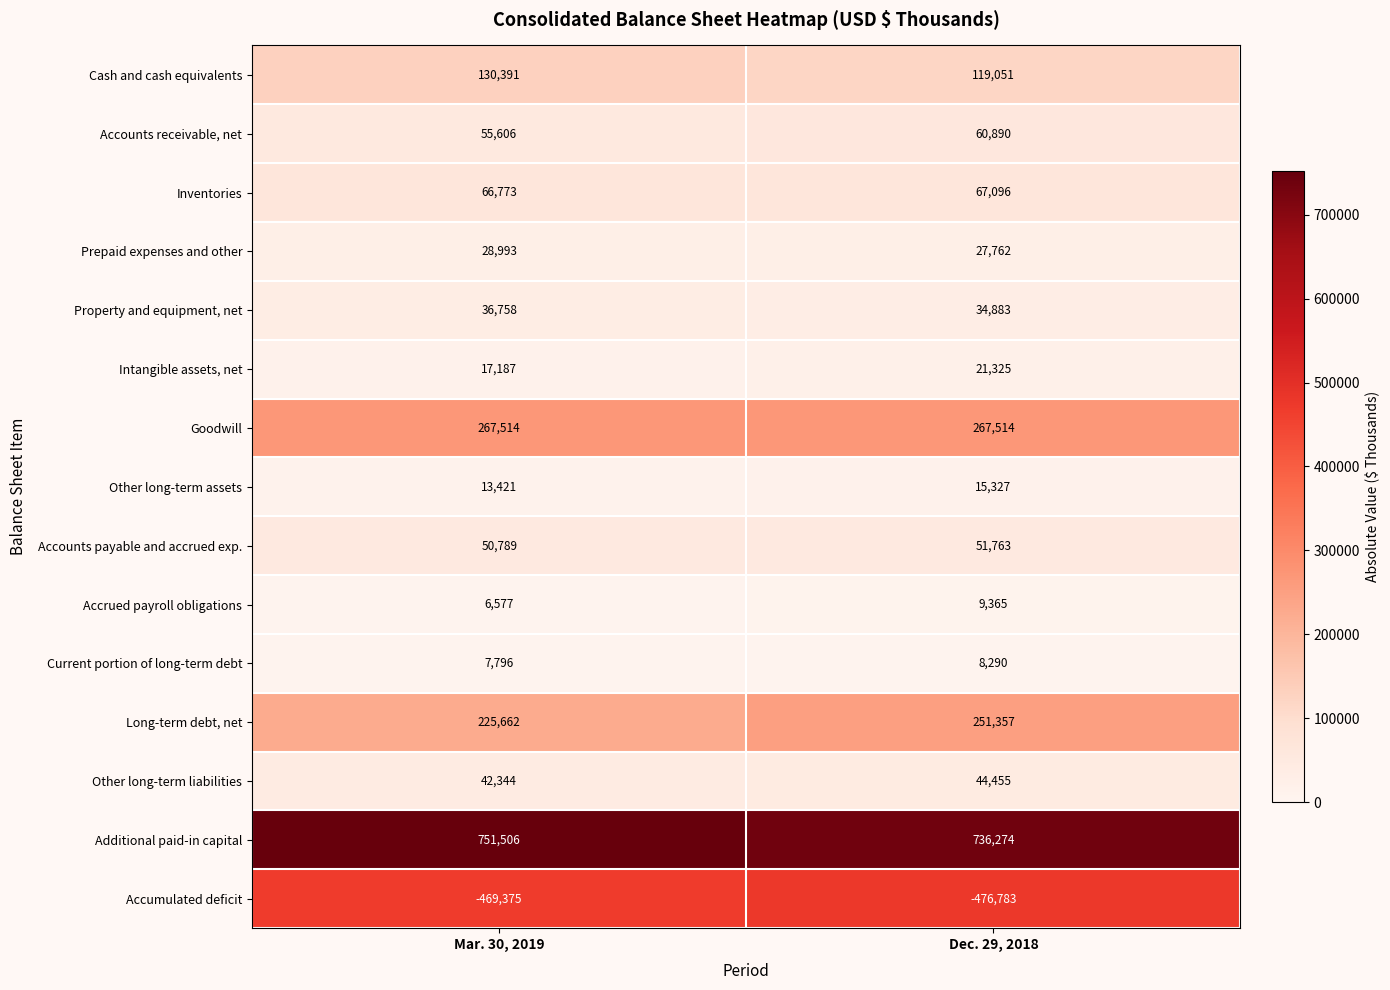

What is the difference between the highest and lowest values at Mar. 30, 2019?

1220881